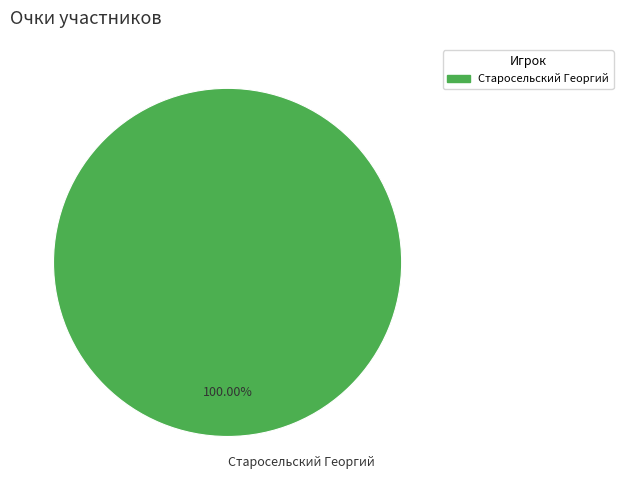

Rank the categories by value from lowest to highest.

Старосельский Георгий